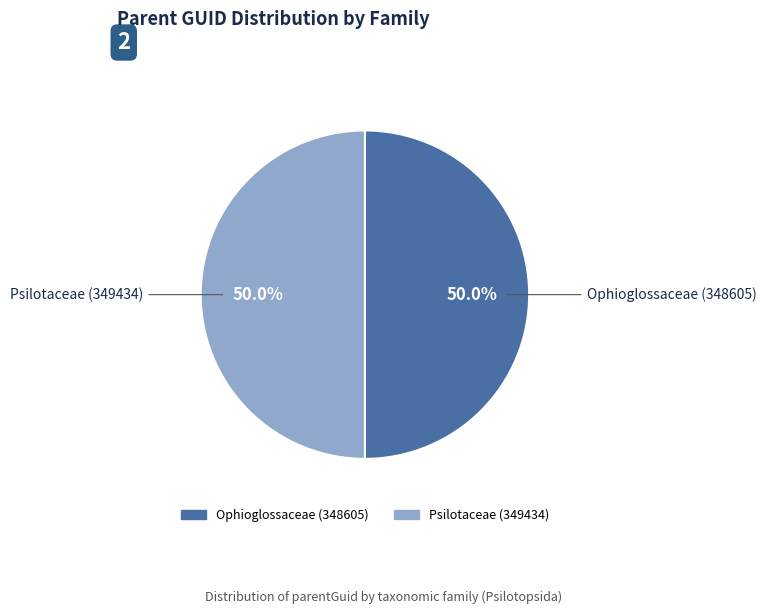

Count the number of slices in the pie.

2